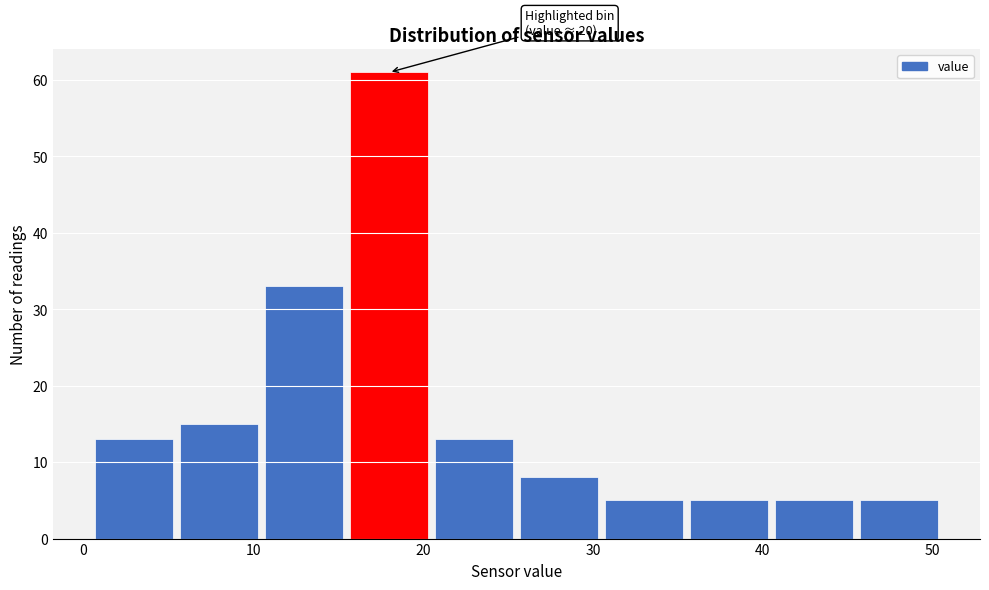

Which range on the x-axis has the tallest bar?

15.5 to 20.5